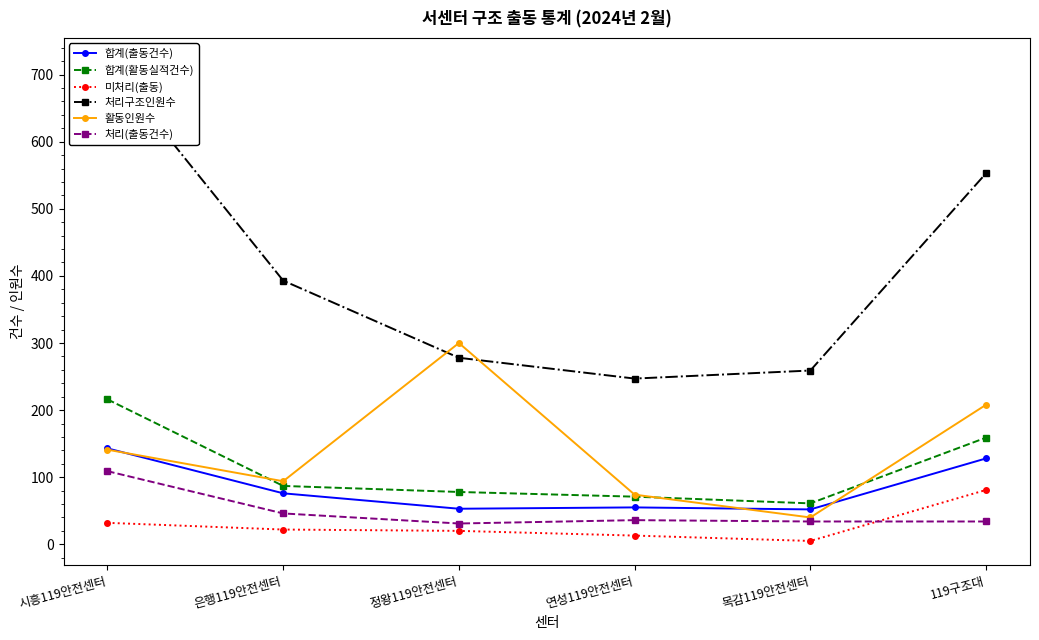

Reading right to left, transcribe all the data shown in this chart.

합계(출동건수): 119구조대=128	목감119안전센터=52	연성119안전센터=55	정왕119안전센터=53	은행119안전센터=76	시흥119안전센터=143
합계(활동실적건수): 119구조대=159	목감119안전센터=61	연성119안전센터=71	정왕119안전센터=78	은행119안전센터=87	시흥119안전센터=216
미처리(출동): 119구조대=81	목감119안전센터=5	연성119안전센터=13	정왕119안전센터=20	은행119안전센터=22	시흥119안전센터=32
처리구조인원수: 119구조대=553	목감119안전센터=259	연성119안전센터=247	정왕119안전센터=278	은행119안전센터=393	시흥119안전센터=719
활동인원수: 119구조대=208	목감119안전센터=40	연성119안전센터=74	정왕119안전센터=300	은행119안전센터=94	시흥119안전센터=141
처리(출동건수): 119구조대=34	목감119안전센터=34	연성119안전센터=36	정왕119안전센터=31	은행119안전센터=46	시흥119안전센터=109